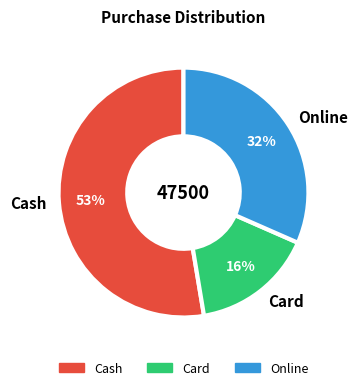

Approximately how many times larger is the value at Card compared to Cash?

0.3